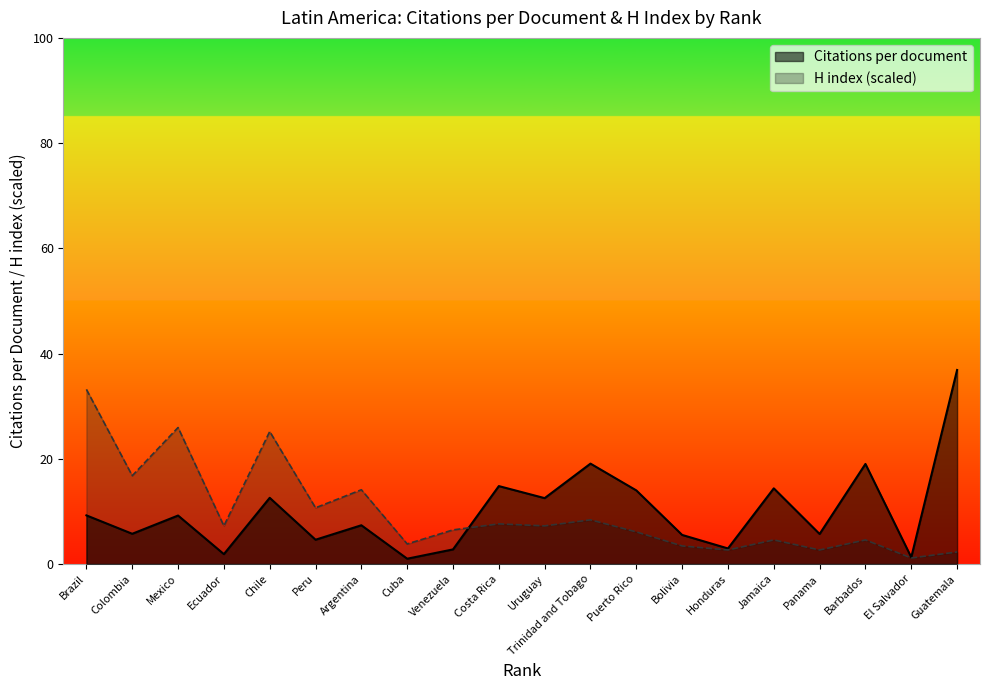

What is the difference between the maximum and minimum values in the Citations per document series?

35.9